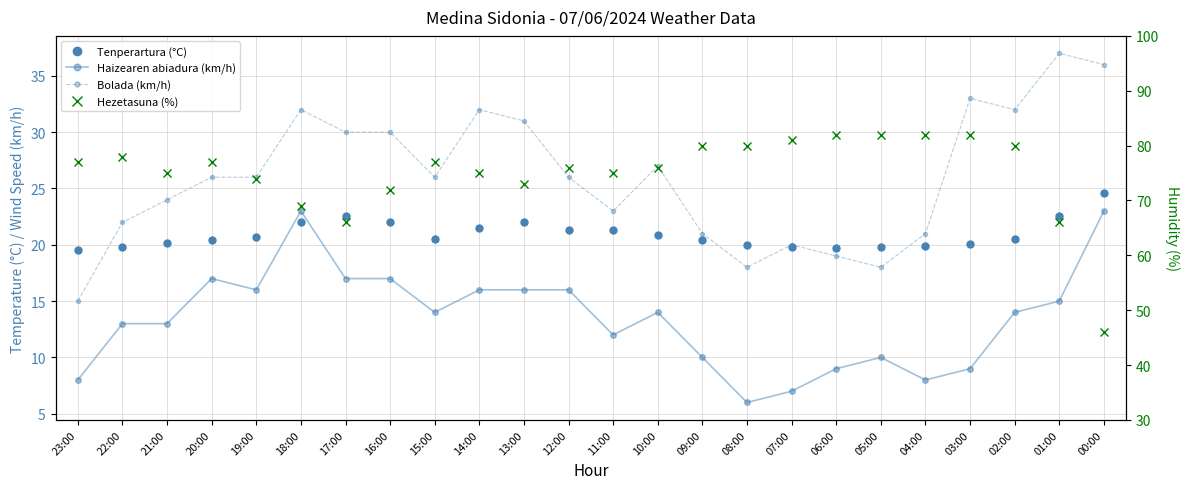

Which series has the largest range (max minus min)?

Hezetasuna (%)